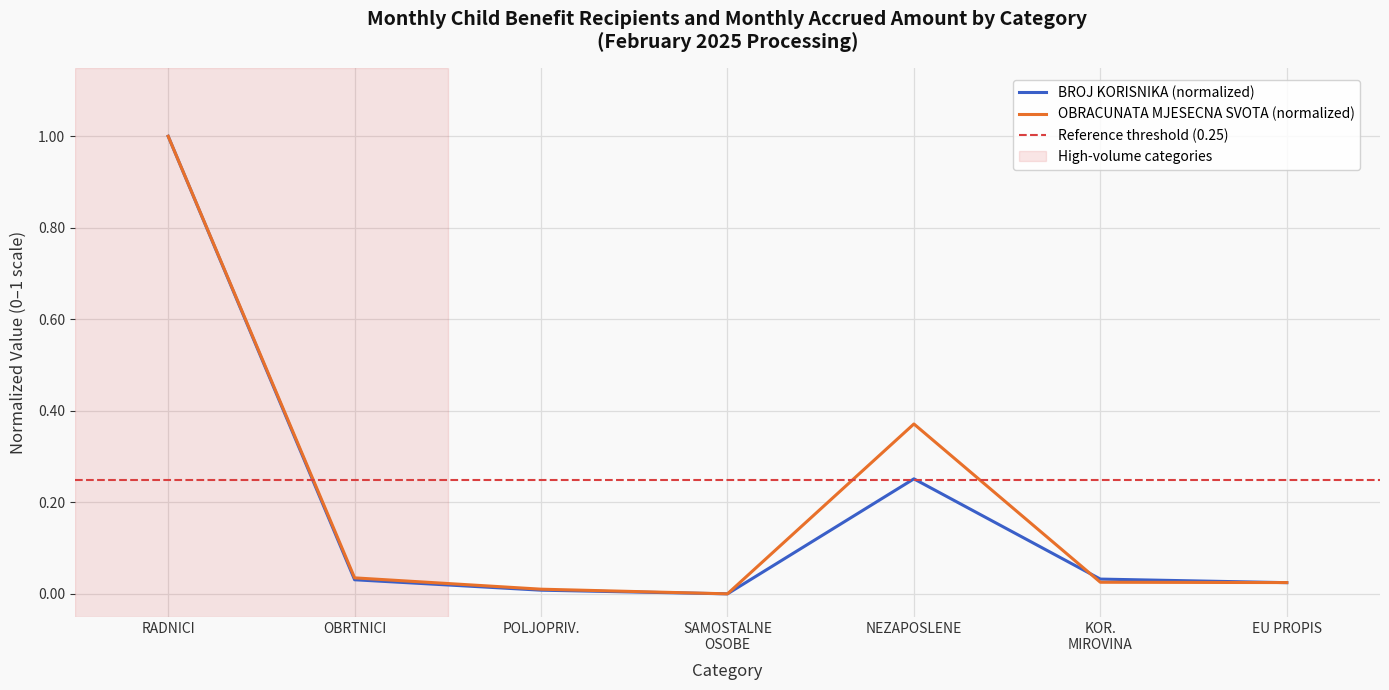

Reading left to right, list all the values displayed in this chart.

BROJ KORISNIKA: 1.0	0.0	0.0	0.0	0.3	0.0	0.0
OBRACUNATA MJESECNA SVOTA (EUR): 1.0	0.0	0.0	0.0	0.4	0.0	0.0